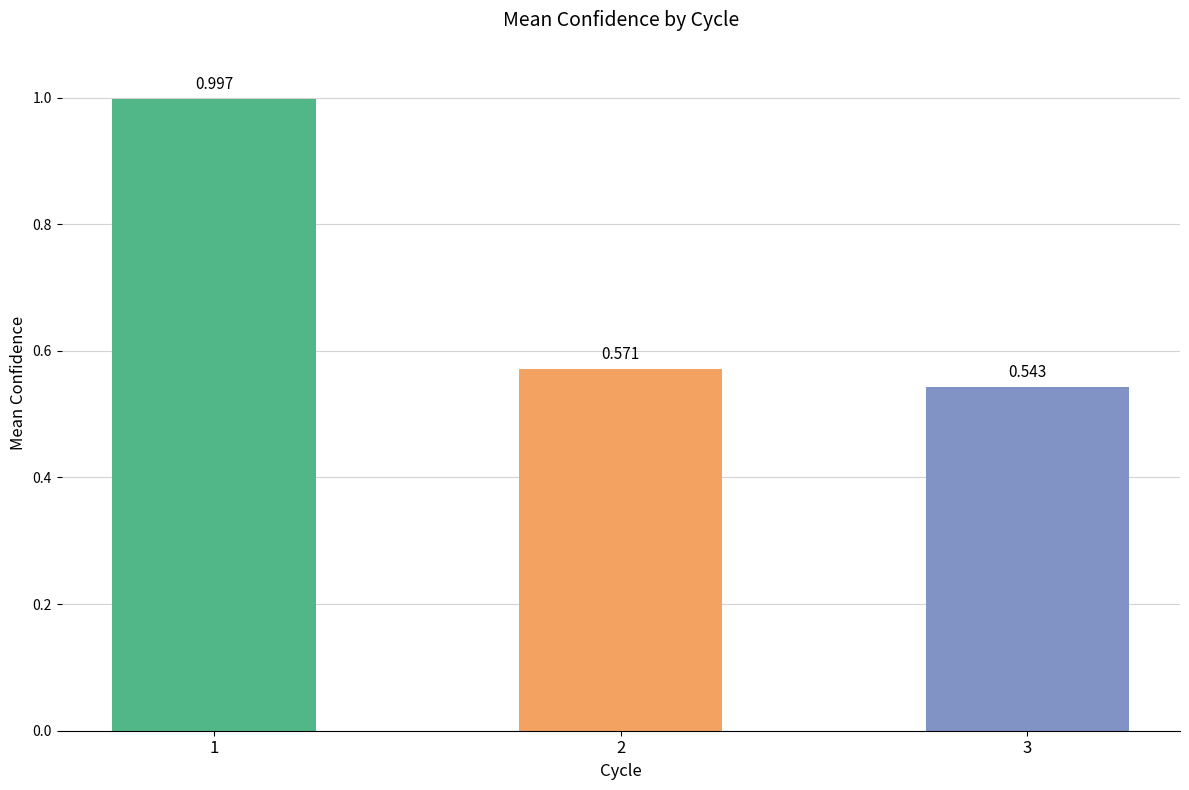

What is the sum of all values?

2.1